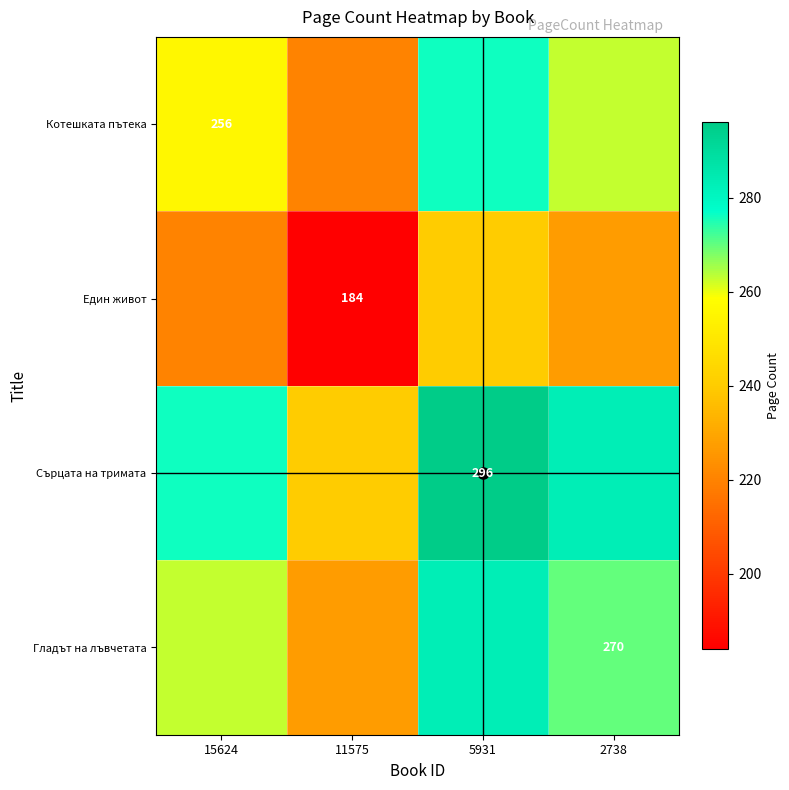

Is the value of Котешката пътека at 11575 greater than the value of Гладът на лъвчетата at 5931?

No